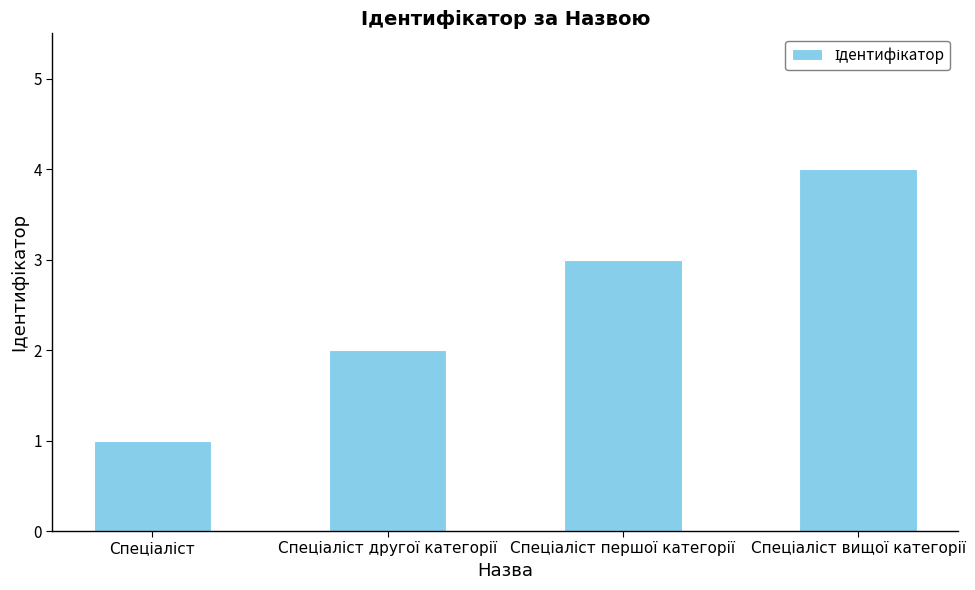

What is the difference between the maximum and minimum values?

3